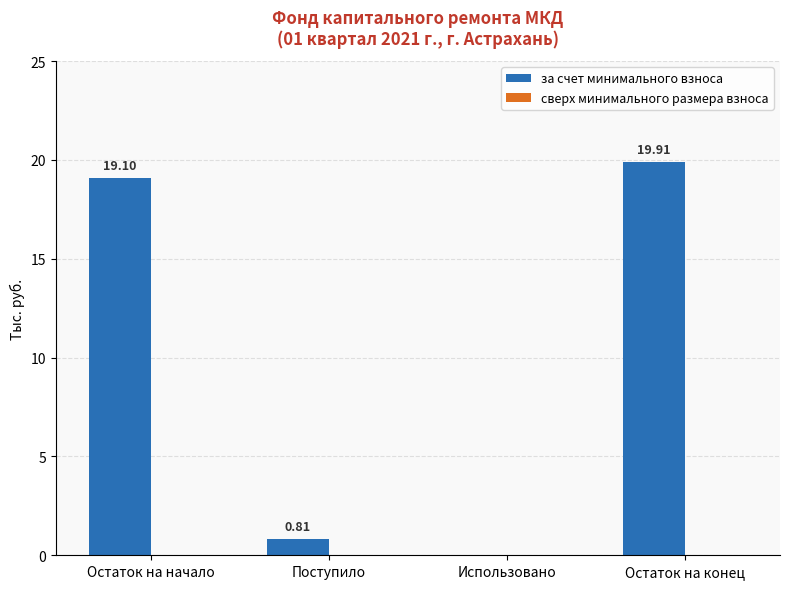

Where is the data nearest to the value 9?

Поступило